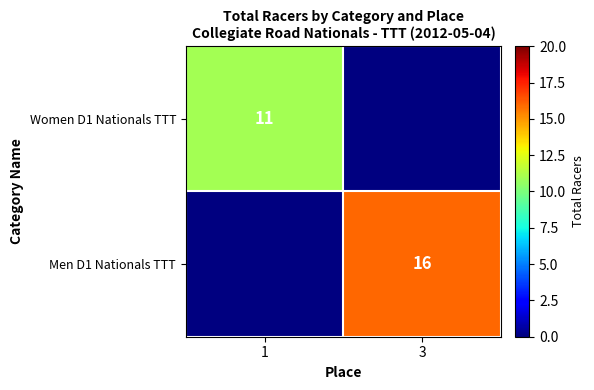

The Men D1 Nationals TTT series shows 23 at 3. True or false?

False